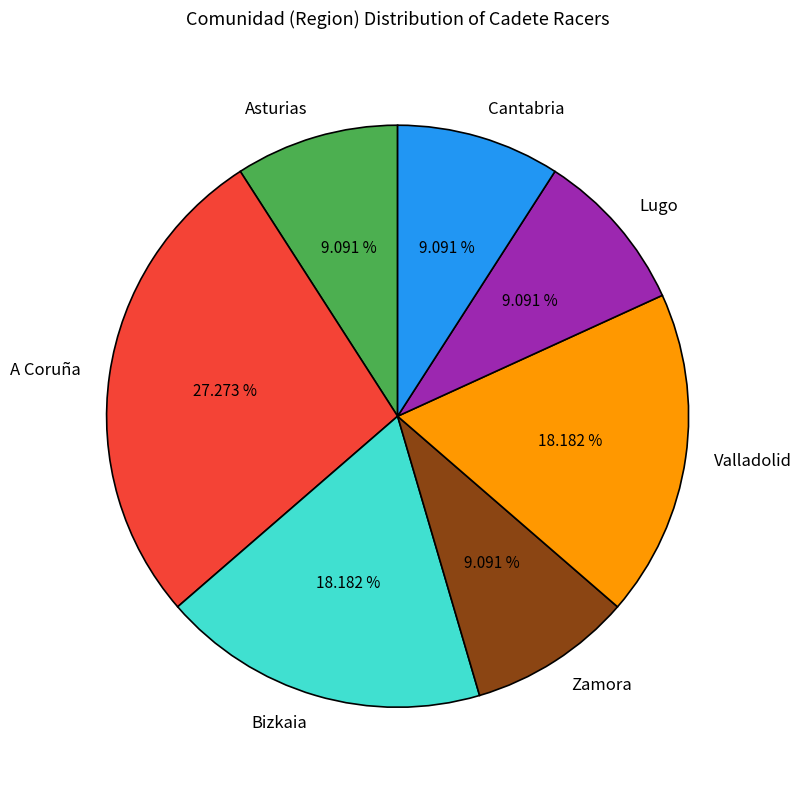

What is the total percentage of Asturias and Zamora?

18.2%